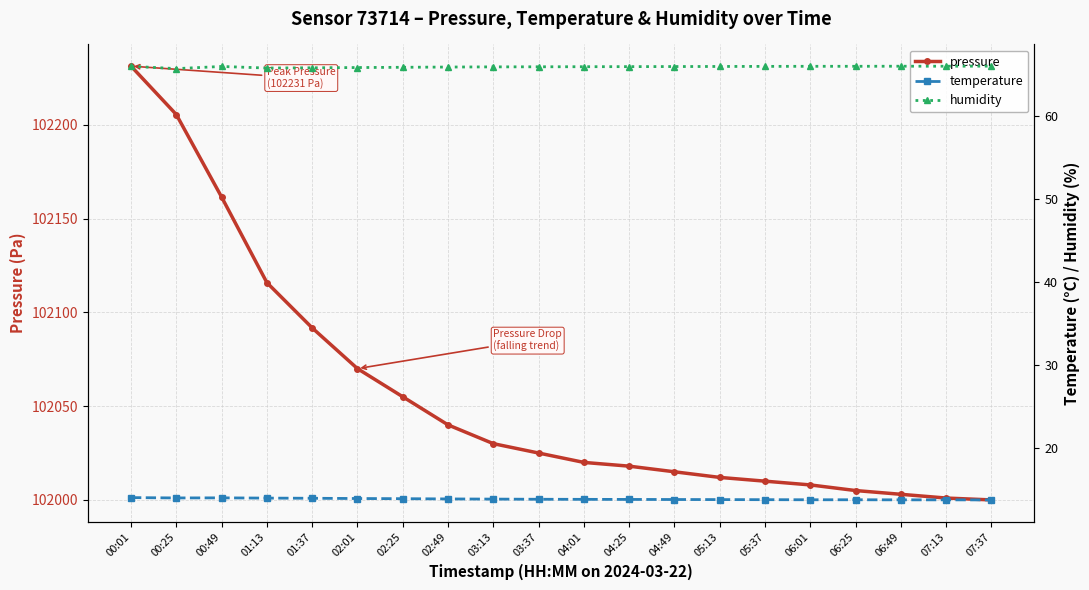

True or false: temperature has a value of 21.5 at 02:25.

False